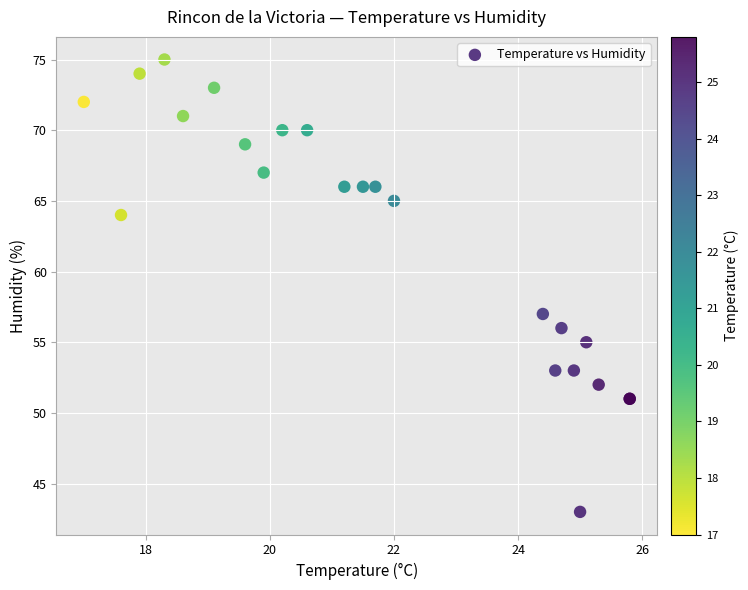

What Y value in the scatter plot is closest to 59?

57